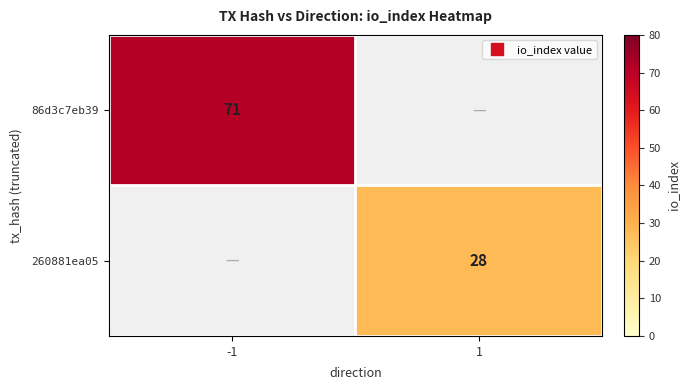

At which label is 260881ea05 closest to 14?

-1